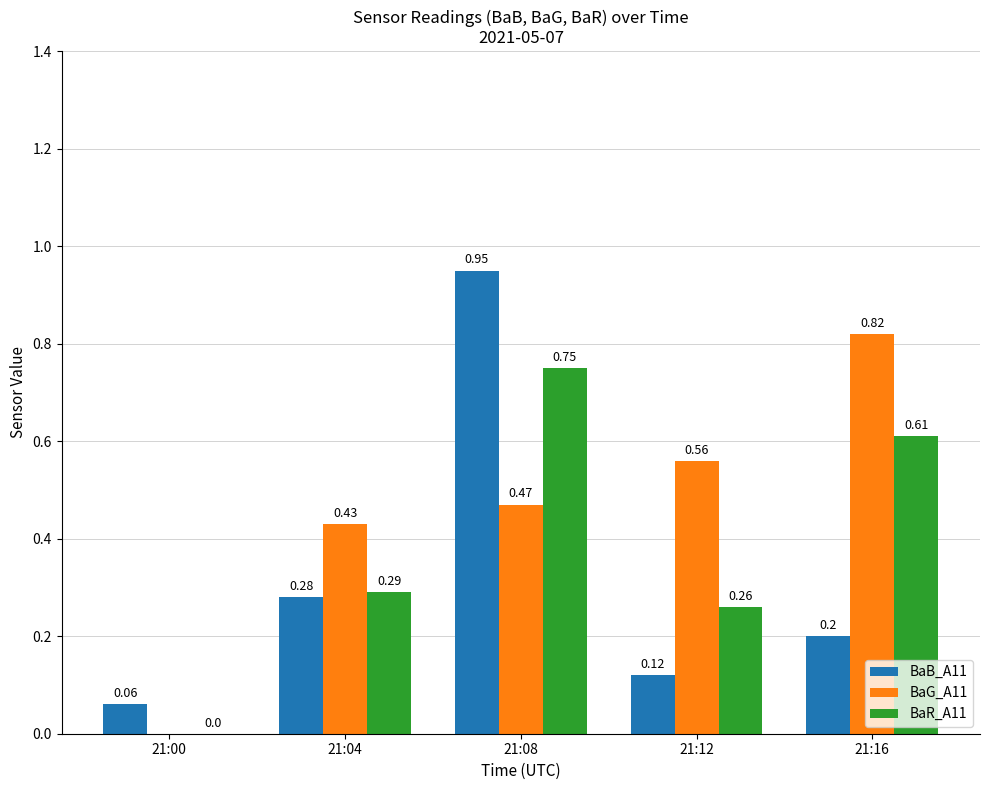

List the series in order of their peak value, highest first.

BaB_A11, BaG_A11, BaR_A11